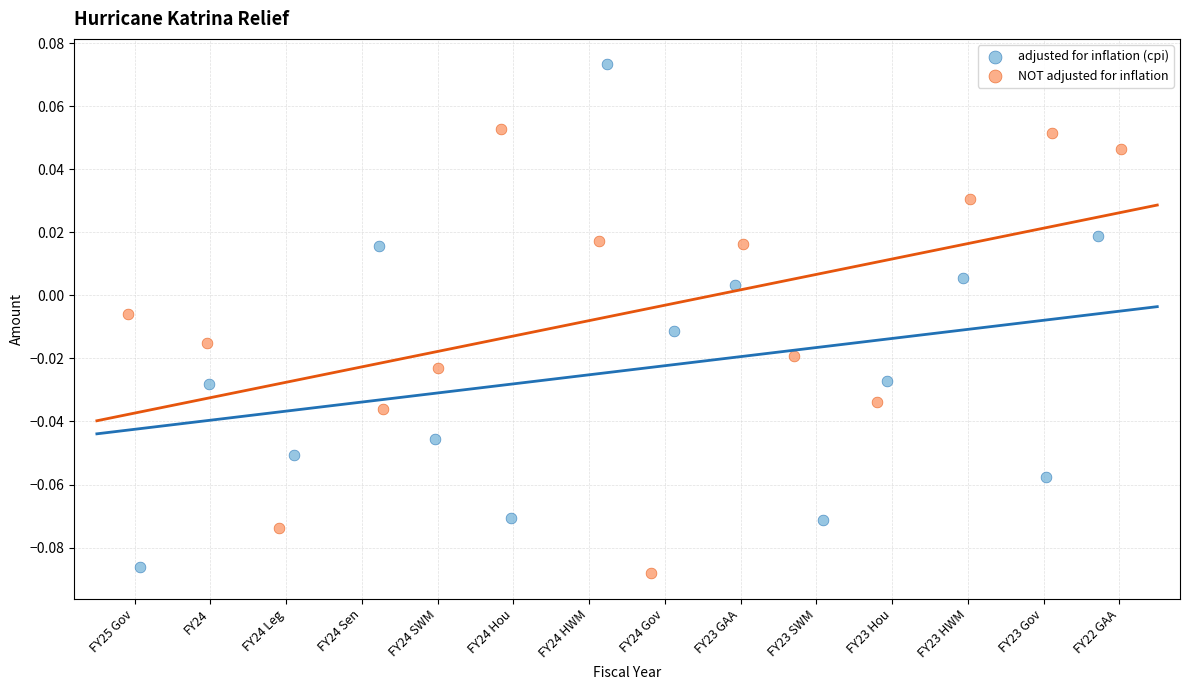

Which series contains the highest Y value?

adjusted for inflation (cpi)